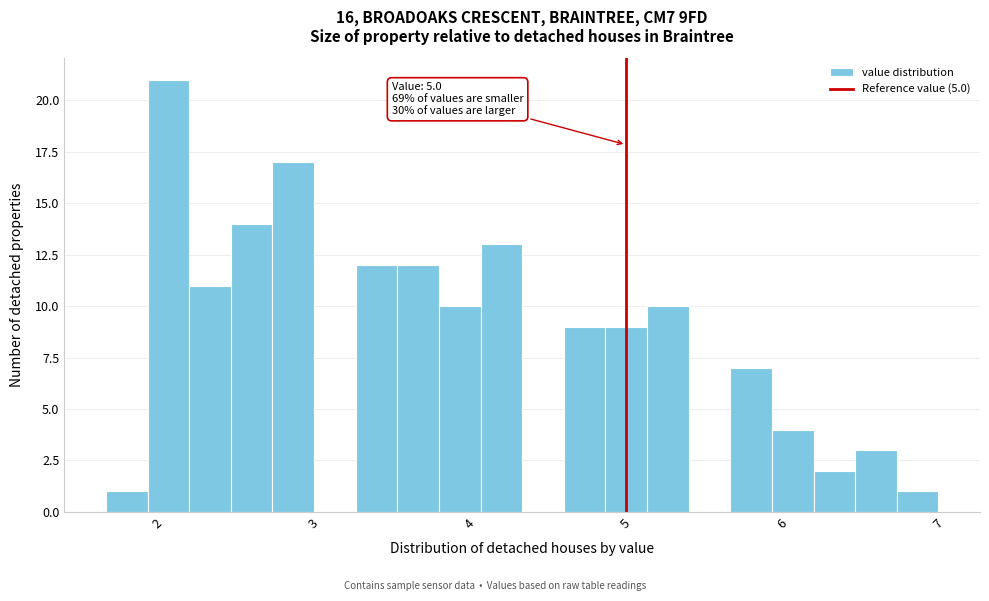

Read against the x-axis, roughly where is the centre of the tallest bar?

2.1